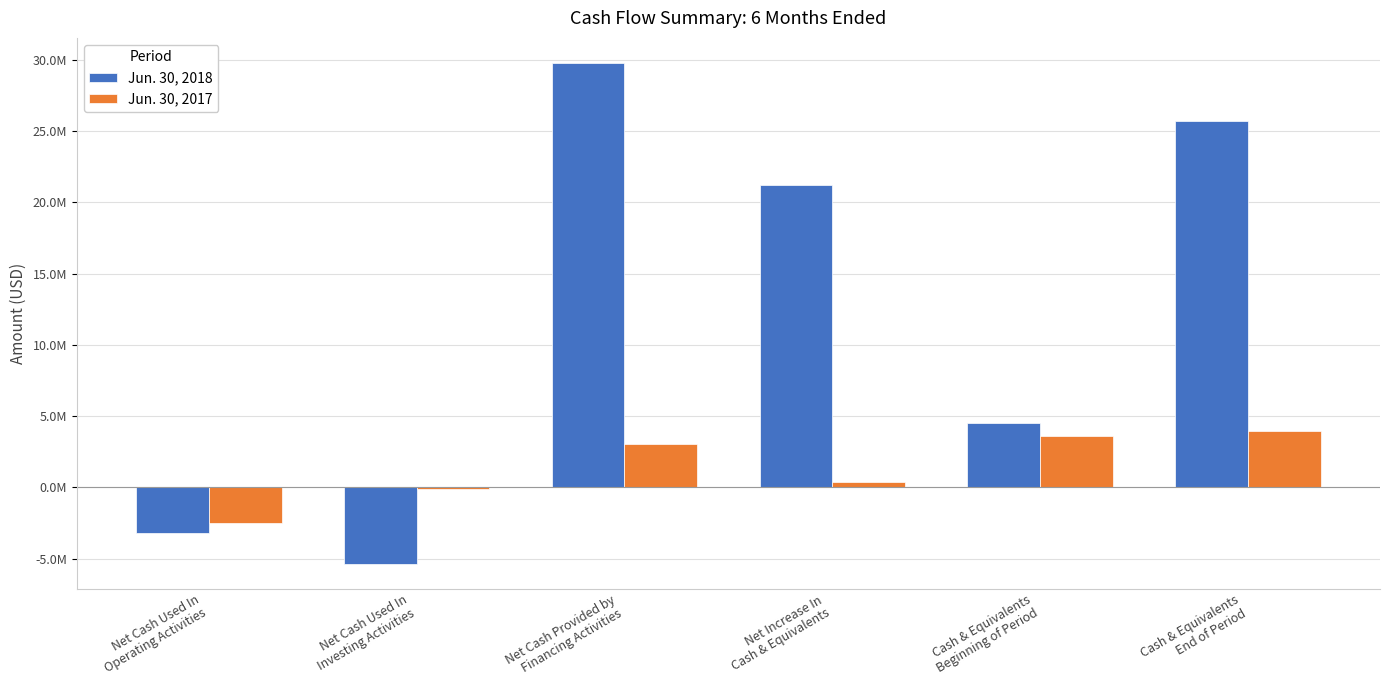

Which category has the lowest value in the Jun. 30, 2018 series?

Net Cash Used In
Investing Activities